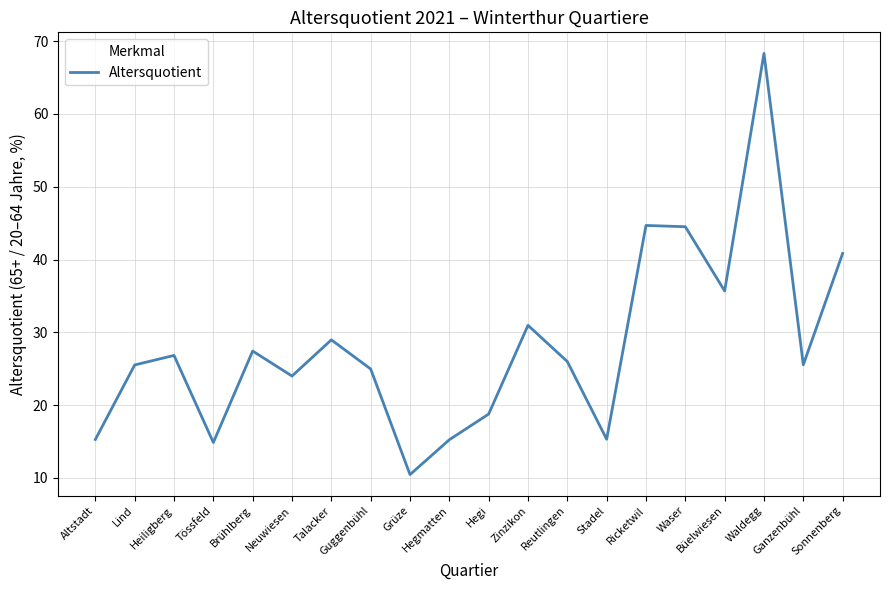

What is the maximum value shown in the chart?

68.3